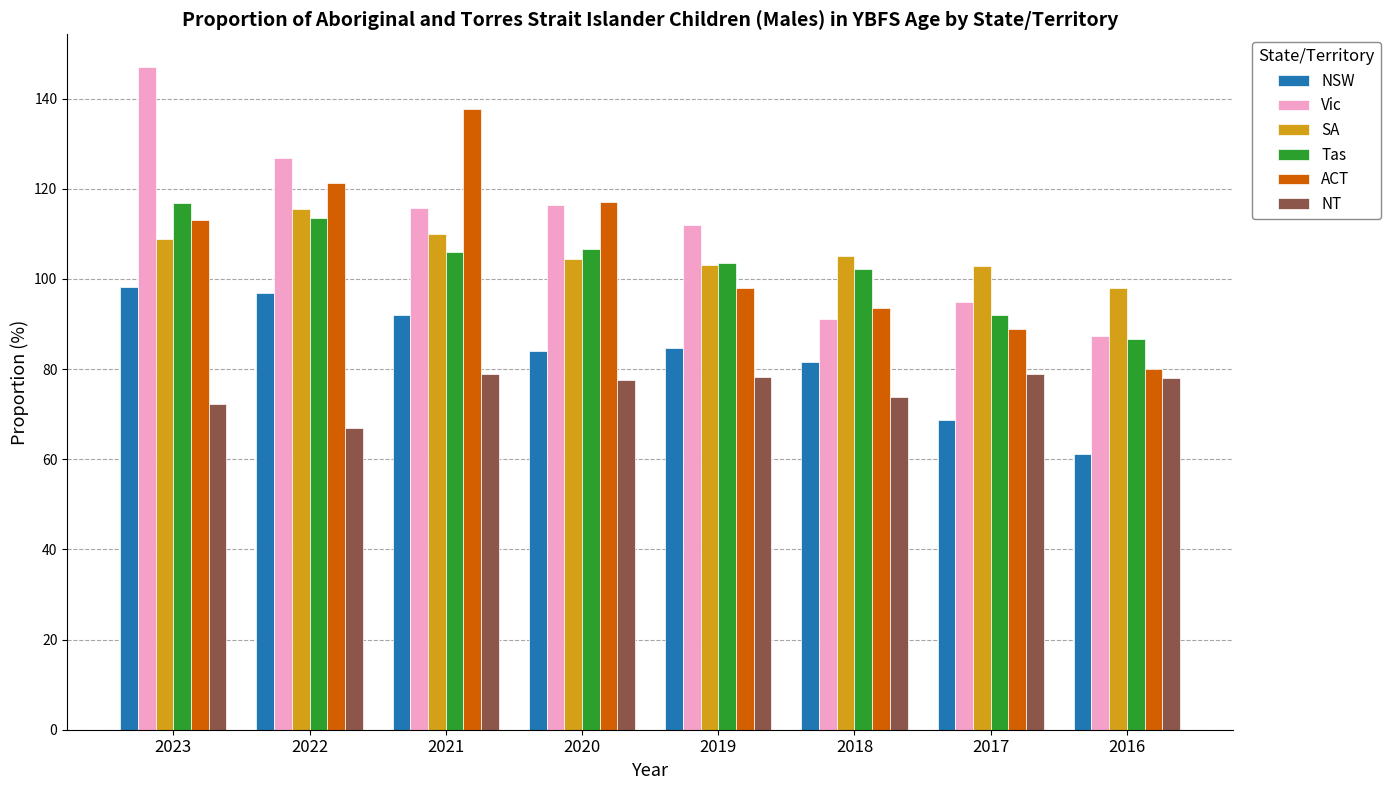

Between 2021 and 2016, which series saw the biggest shift?

ACT